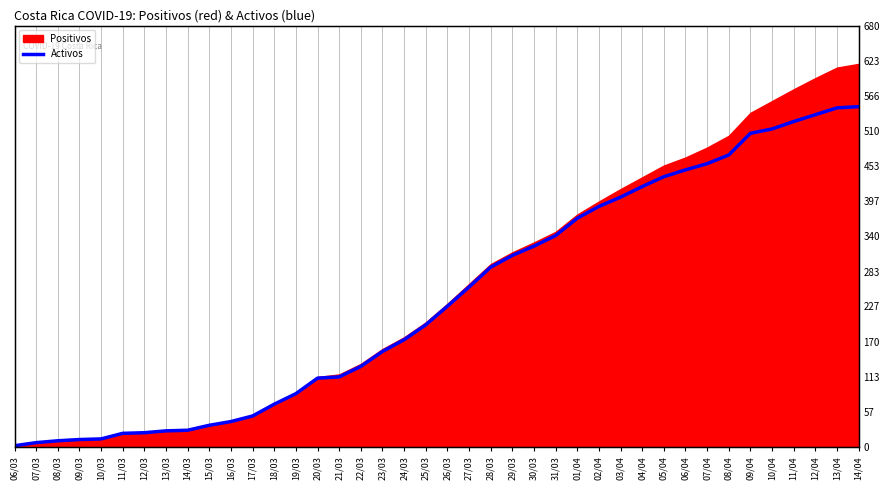

True or false: the data shows 86 at 19/03.

True